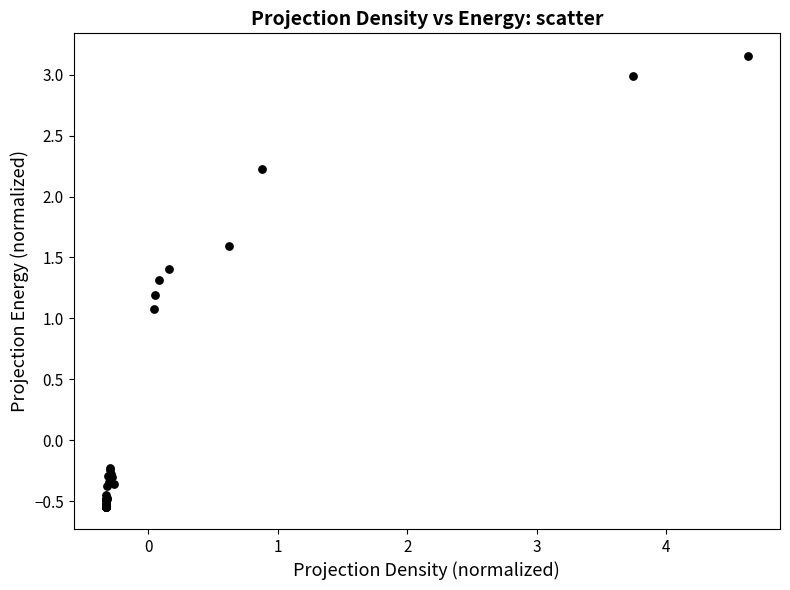

What Y value in the scatter plot is closest to 1?

1.1